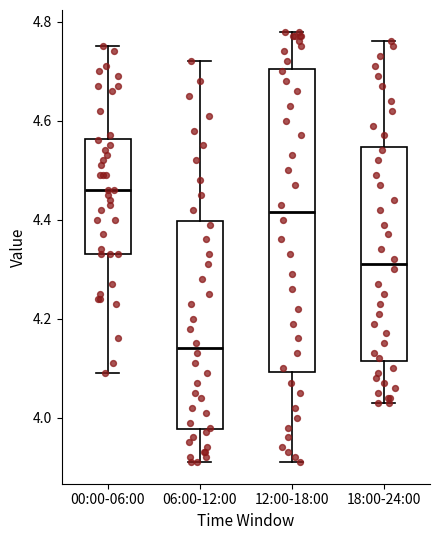

Which box has the lowest median line?

06:00-12:00